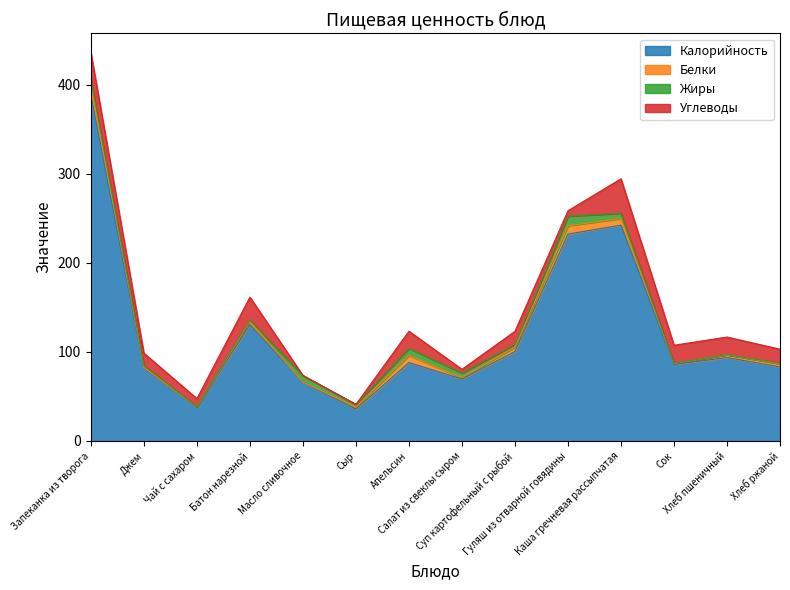

Which series has the largest range (max minus min)?

Калорийность